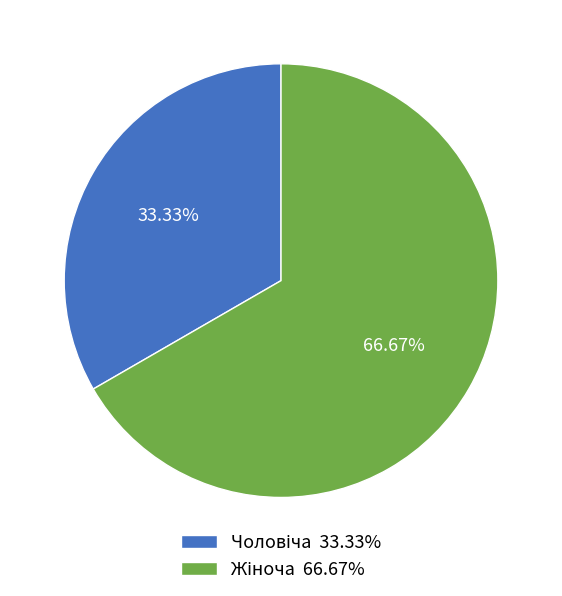

What is the largest slice in the pie chart?

Жіноча